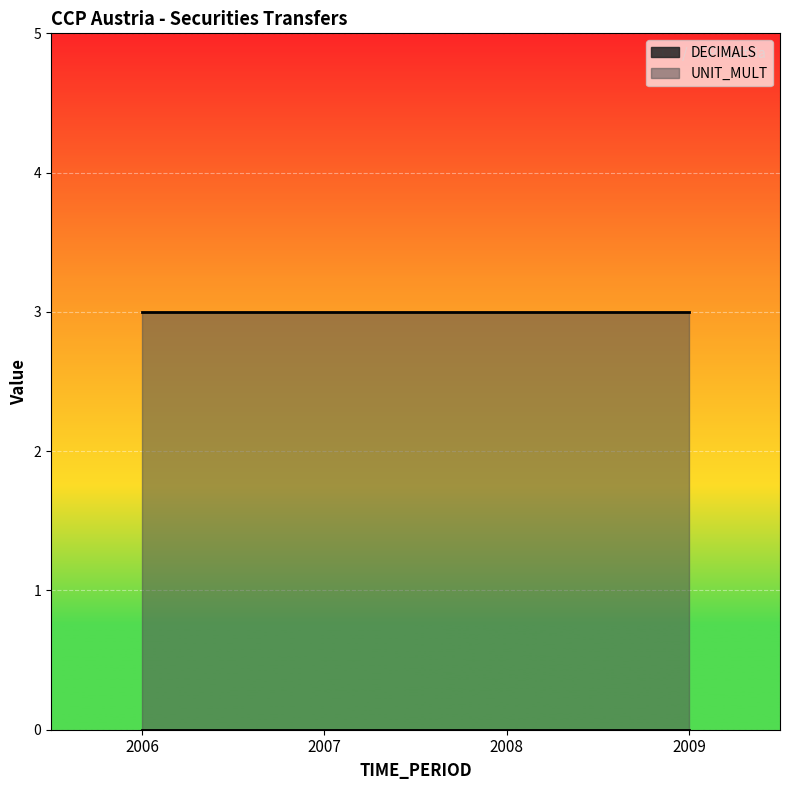

True or false: UNIT_MULT has a value of 2 at 2008.

False